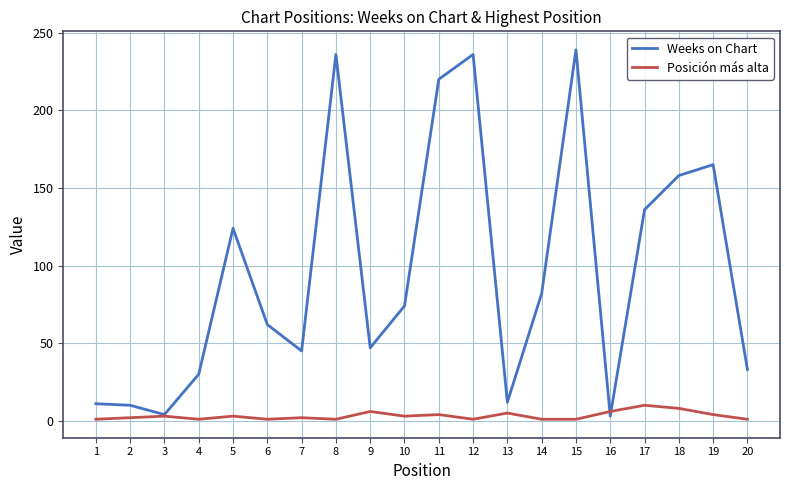

How many Posición más alta values are between 1 and 5?

16